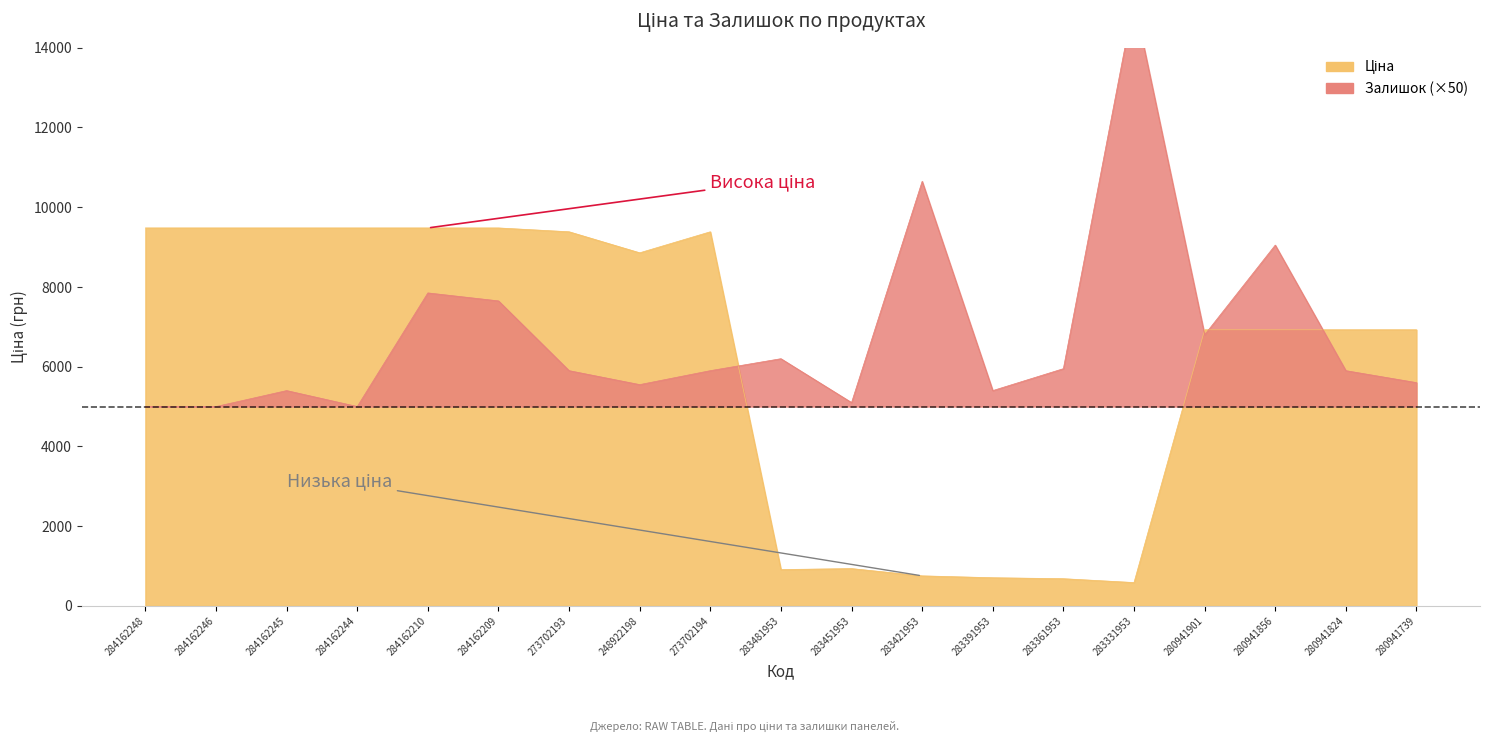

Does the chart have visible grid lines?

No